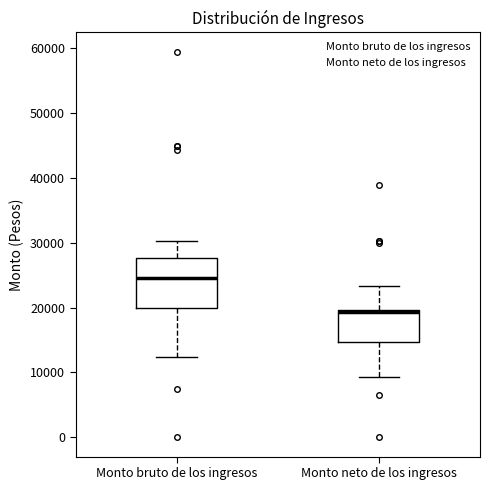

Where is the lower edge of the box for Monto bruto de los ingresos on the y-axis? The values are not printed on the chart, so give them approximately, as read against the axis.

20000